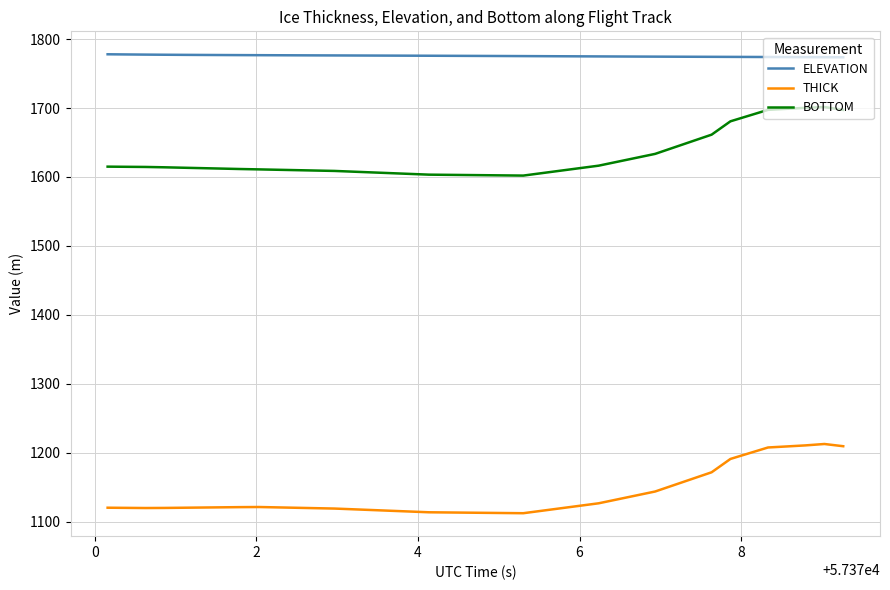

How many lines are shown in the chart?

3